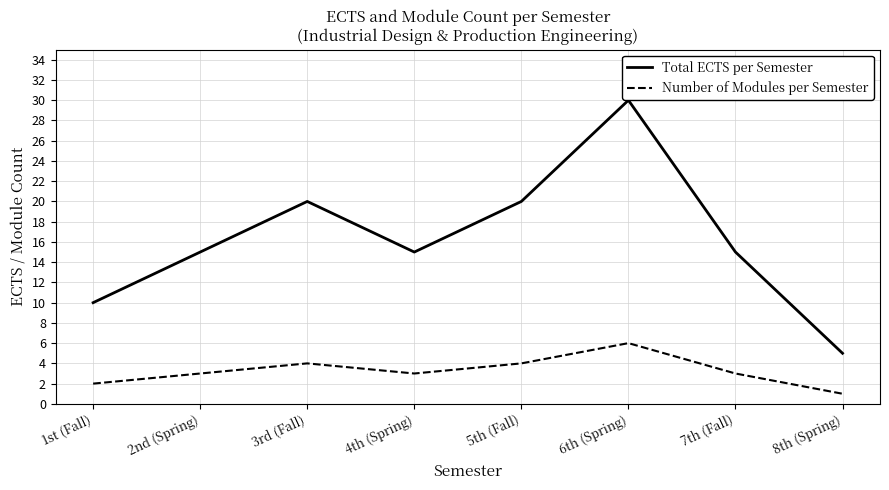

Reading right to left, what are all the values shown in this chart?

Total ECTS per Semester: 8th (Spring)=5	7th (Fall)=15	6th (Spring)=30	5th (Fall)=20	4th (Spring)=15	3rd (Fall)=20	2nd (Spring)=15	1st (Fall)=10
Number of Modules per Semester: 8th (Spring)=1	7th (Fall)=3	6th (Spring)=6	5th (Fall)=4	4th (Spring)=3	3rd (Fall)=4	2nd (Spring)=3	1st (Fall)=2